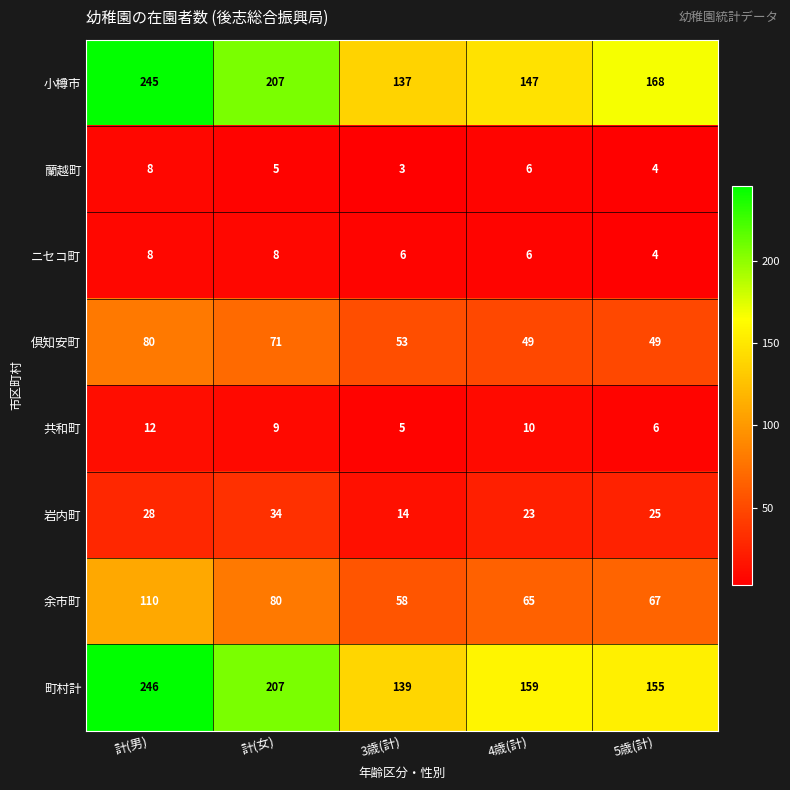

At which label does 蘭越町 reach its peak?

計(男)